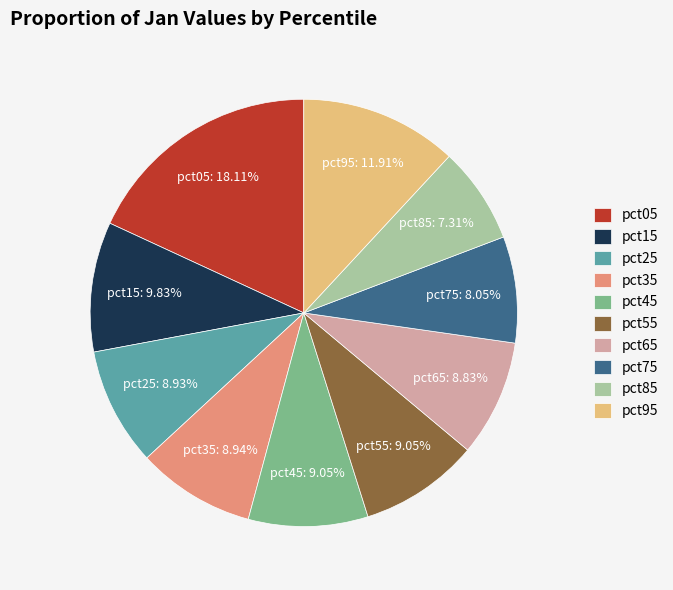

What is the smallest slice in the pie chart?

pct85